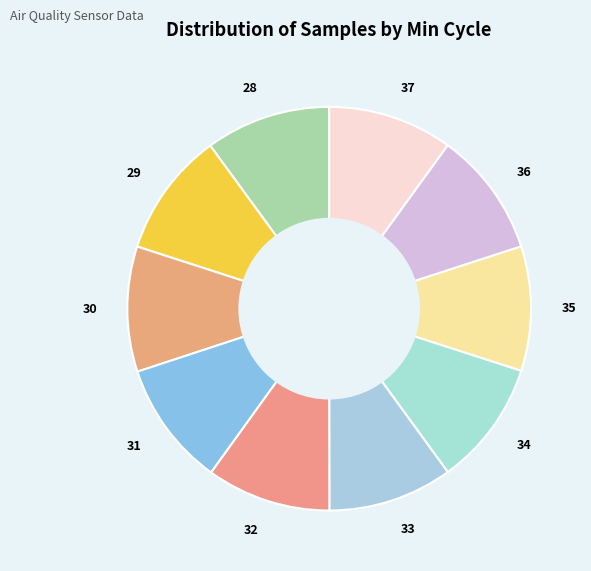

What is the ratio of the value at 34 to the value at 30?

1.0